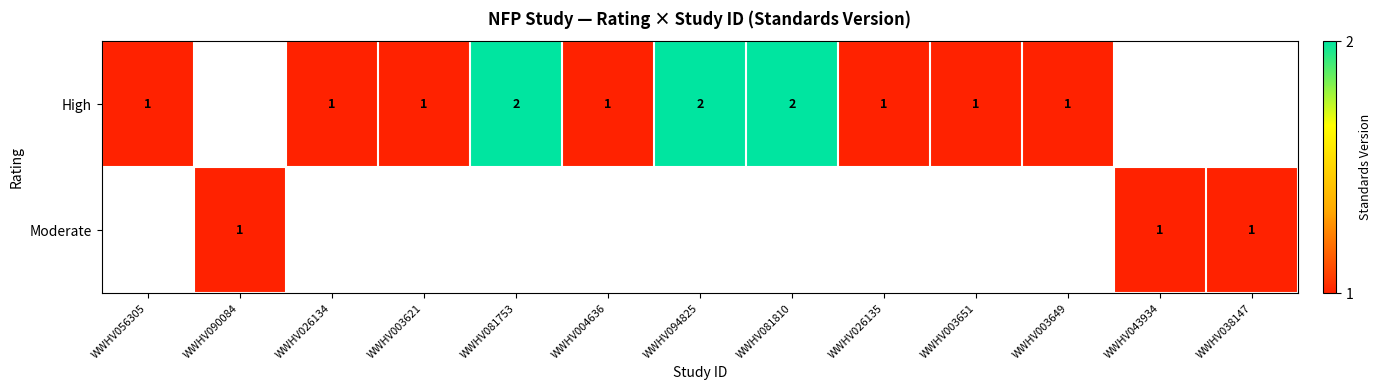

Is it true that Moderate equals 1 at WWHV043934?

True